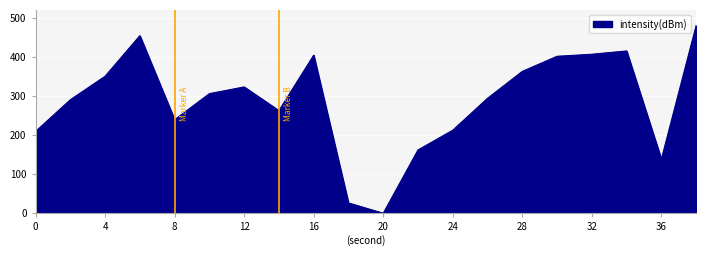

What is the difference between the maximum and minimum values?

480.0